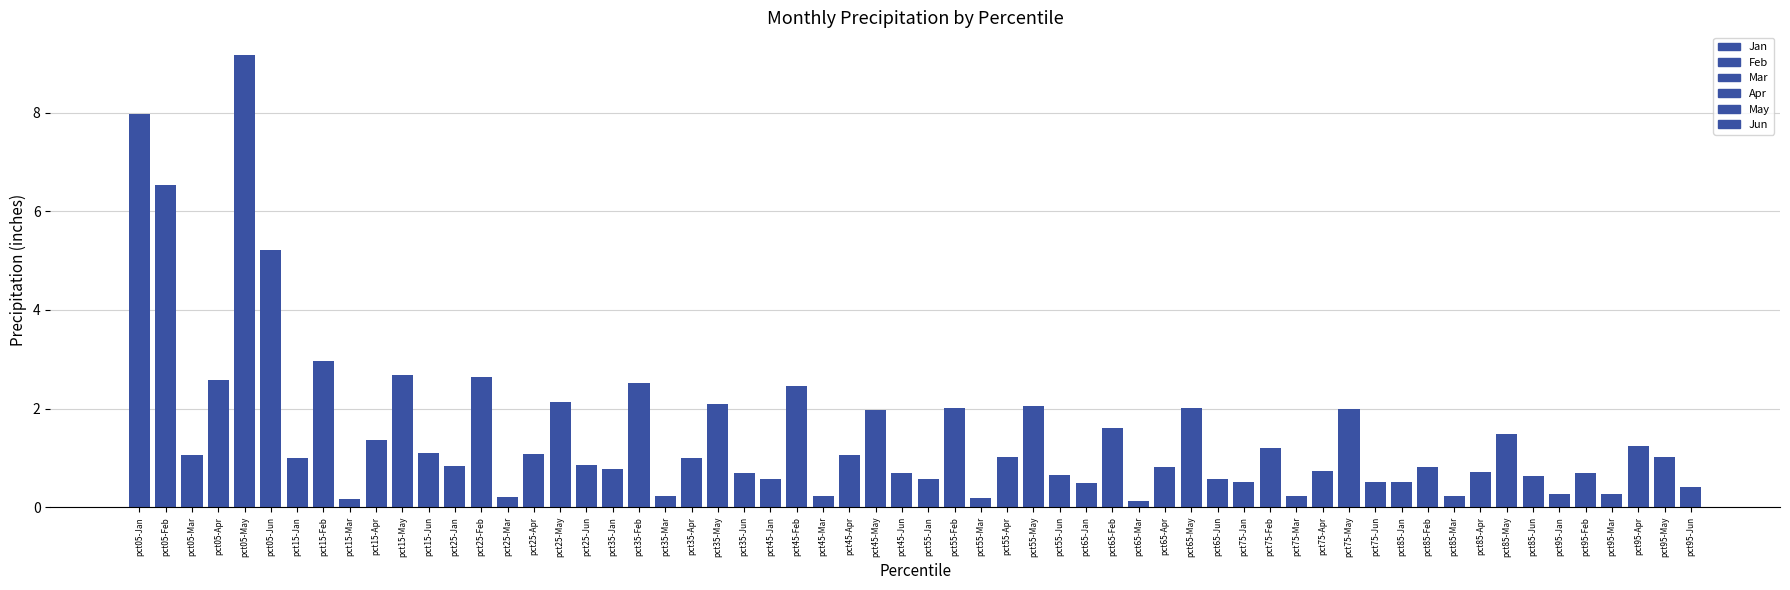

The value of Jun at pct25 is 0.4. True or false?

False